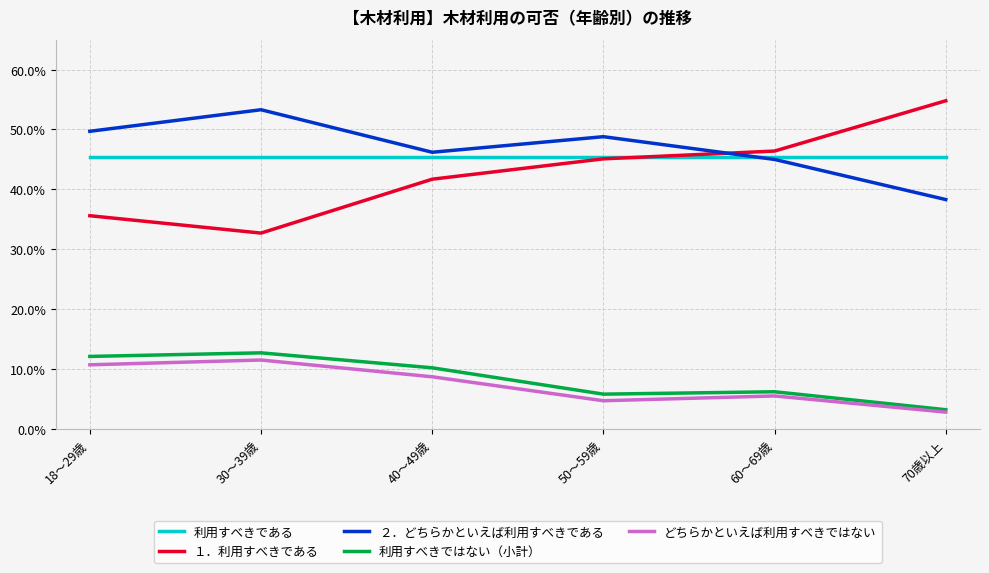

What are all the series names shown in the legend?

利用すべきである, １．利用すべきである, ２．どちらかといえば利用すべきである, 利用すべきではない（小計）, どちらかといえば利用すべきではない